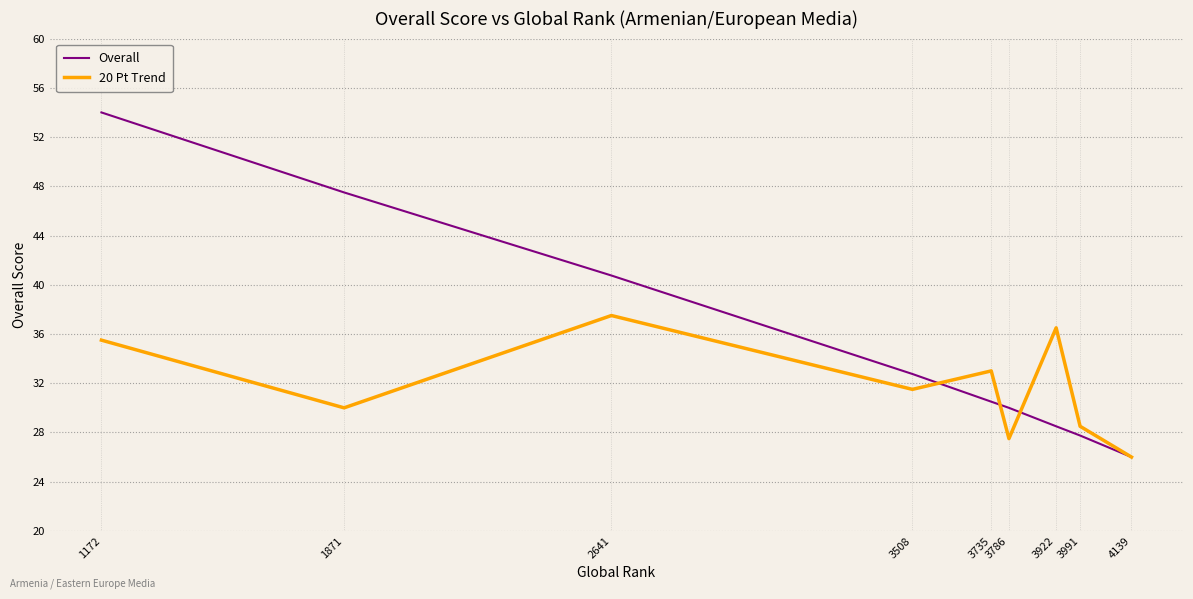

Where do Overall and 20 Pt Trend first cross each other?

3508 and 3735